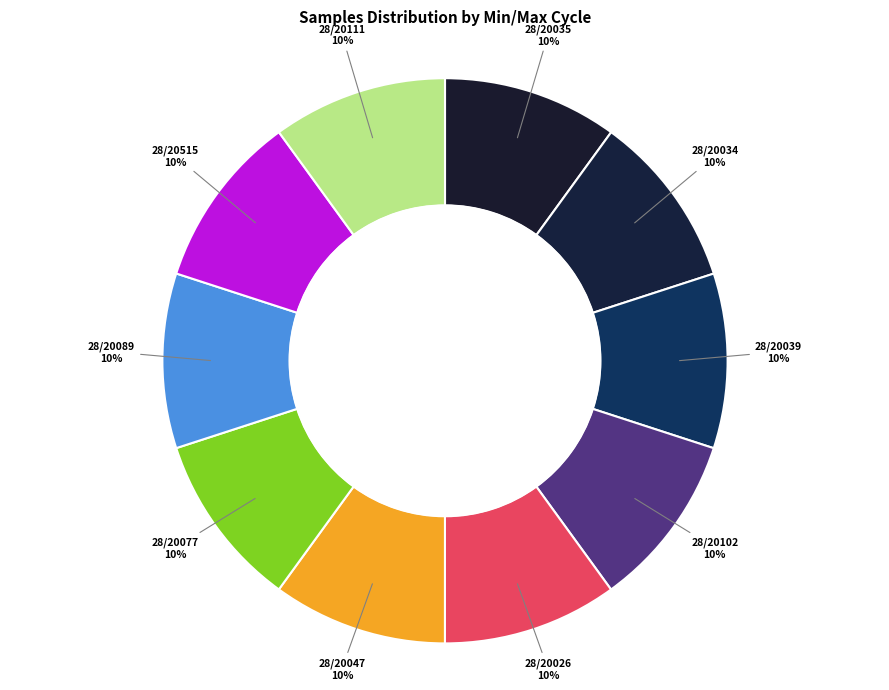

To the nearest percent, what is the average slice percentage?

10%